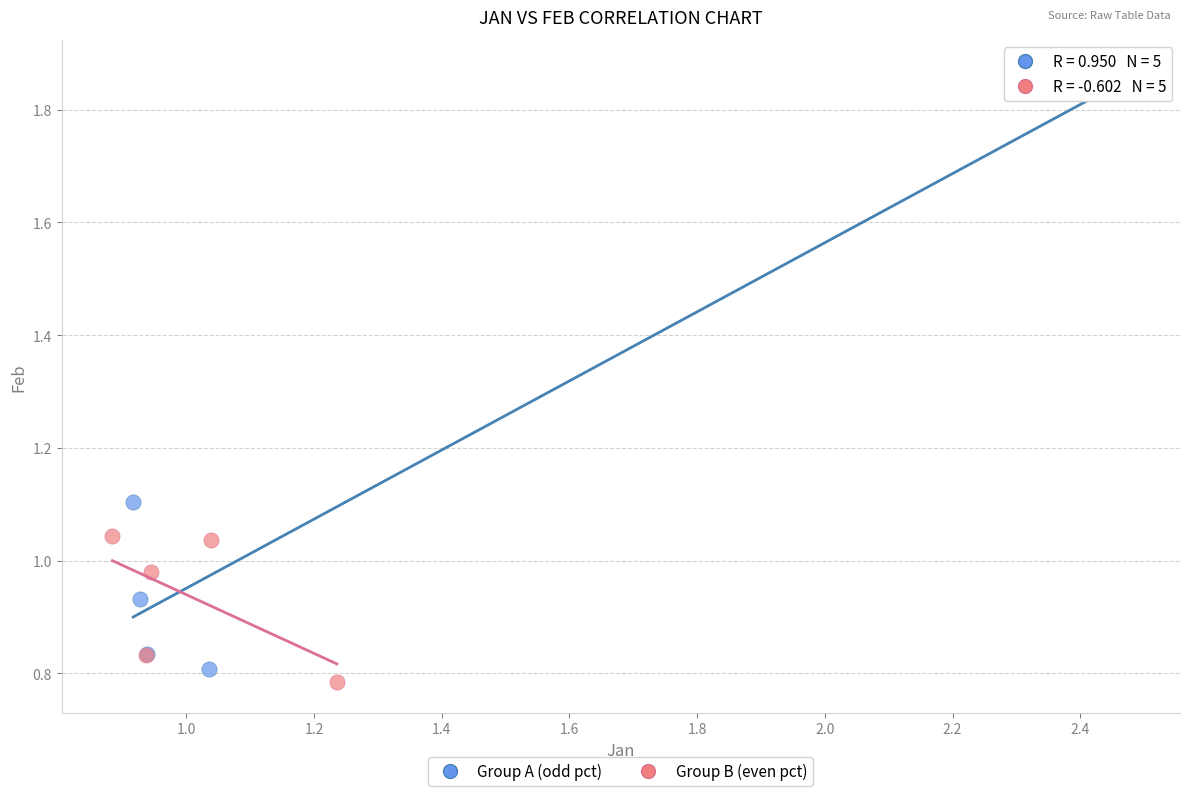

Which series reaches the maximum Y coordinate?

Group A (odd pct)